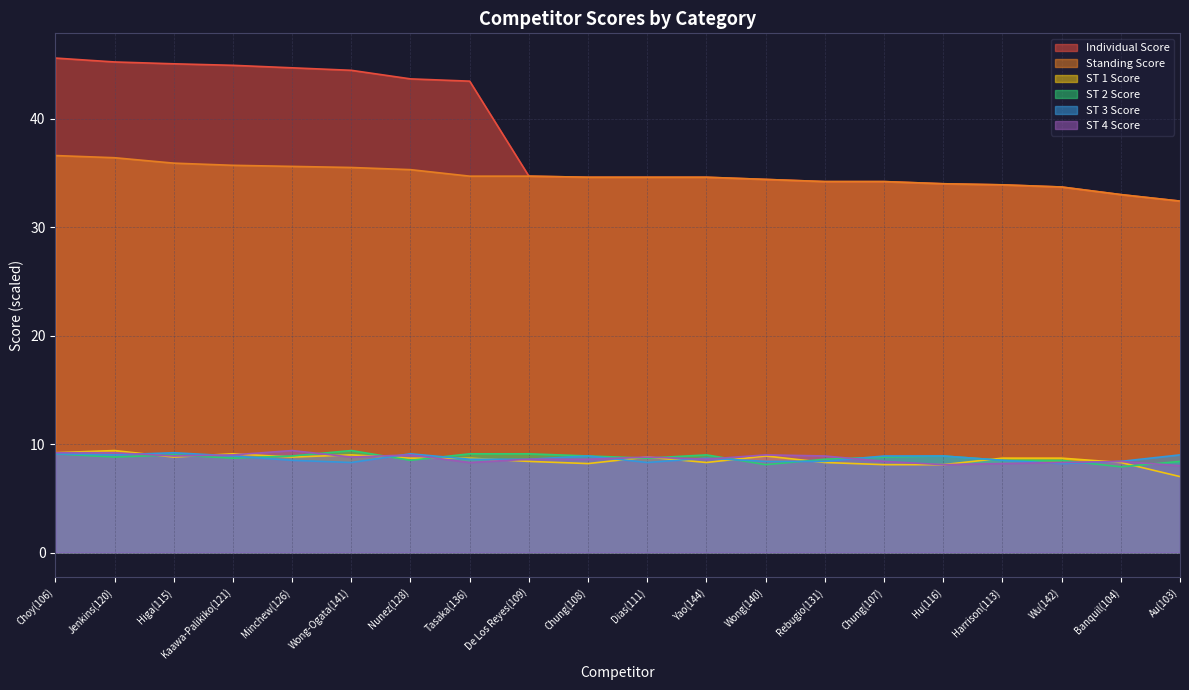

Reading left to right, what are all the values shown in this chart?

Individual Score: 45.6	45.2	45.1	44.9	44.7	44.5	43.7	43.5	34.7	34.6	34.6	34.6	34.4	34.2	34.2	34.0	33.9	33.7	33.0	32.4
Standing Score: 36.6	36.4	35.9	35.7	35.6	35.5	35.3	34.7	34.7	34.6	34.6	34.6	34.4	34.2	34.2	34.0	33.9	33.7	33.0	32.4
ST 1 Score: 9.2	9.4	8.8	9.1	8.8	9.0	8.7	8.7	8.4	8.2	8.8	8.3	8.9	8.3	8.1	8.1	8.7	8.7	8.3	7.0
ST 2 Score: 9.1	8.8	9.0	8.7	8.9	9.4	8.5	9.1	9.1	8.9	8.7	9.0	8.1	8.6	8.8	8.9	8.5	8.5	7.9	8.4
ST 3 Score: 9.1	9.0	9.2	8.9	8.5	8.3	9.1	8.6	8.6	8.9	8.3	8.7	8.4	8.4	8.9	8.9	8.5	8.2	8.4	9.0
ST 4 Score: 9.2	9.2	8.9	9.0	9.4	8.8	9.0	8.3	8.6	8.6	8.8	8.6	9.0	8.9	8.4	8.1	8.2	8.3	8.4	8.0